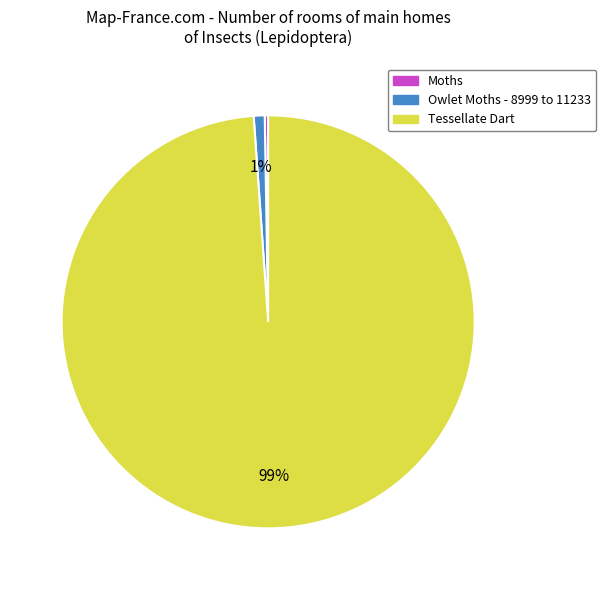

What is the largest slice in the pie chart?

Tessellate Dart